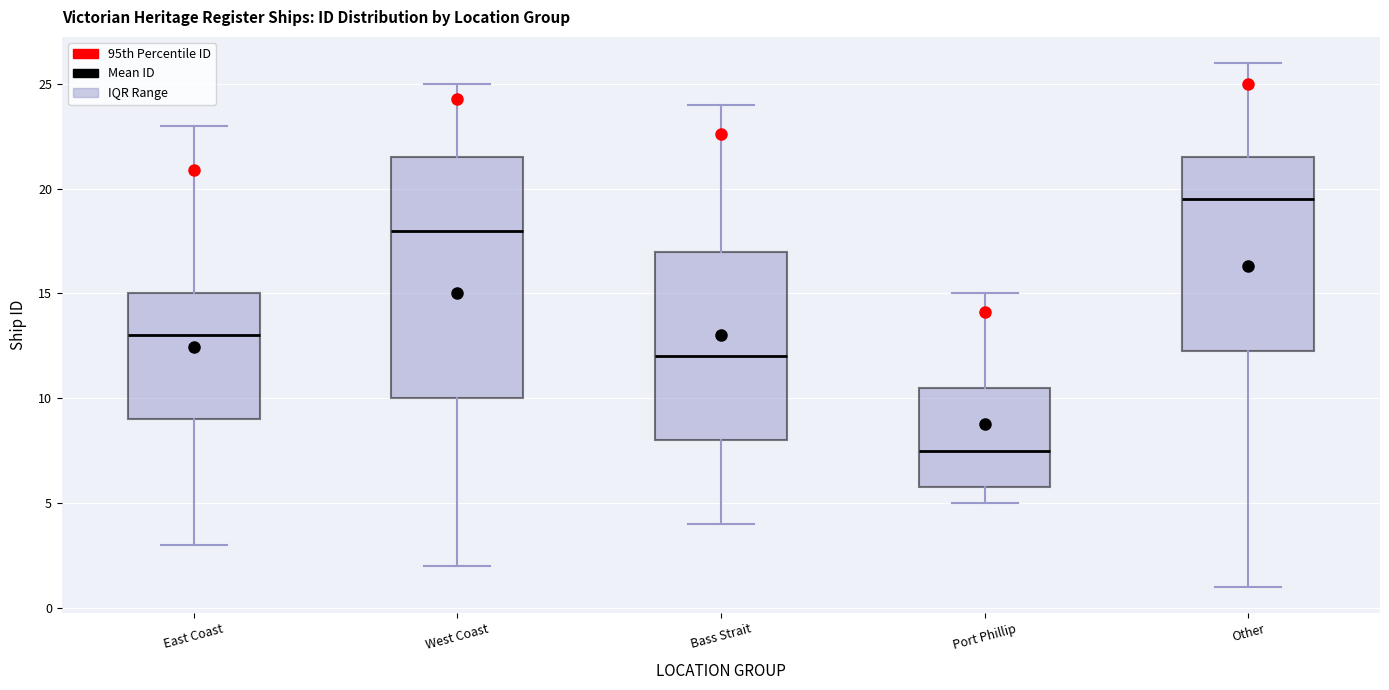

Reading left to right, read every box against the y-axis: the position of its median line, the range the box covers, and the ends of its whiskers. The values are not printed on the chart, so give them approximately, as read against the axis.

East Coast: median 13.0, box 9.0 to 15.0, whiskers 3.0 to 23.0
West Coast: median 18.0, box 10.0 to 21.5, whiskers 2.0 to 25.0
Bass Strait: median 12.0, box 8.0 to 17.0, whiskers 4.0 to 24.0
Port Phillip: median 7.5, box 6.0 to 10.5, whiskers 5.0 to 15.0
Other: median 19.5, box 12.5 to 21.5, whiskers 1.0 to 26.0